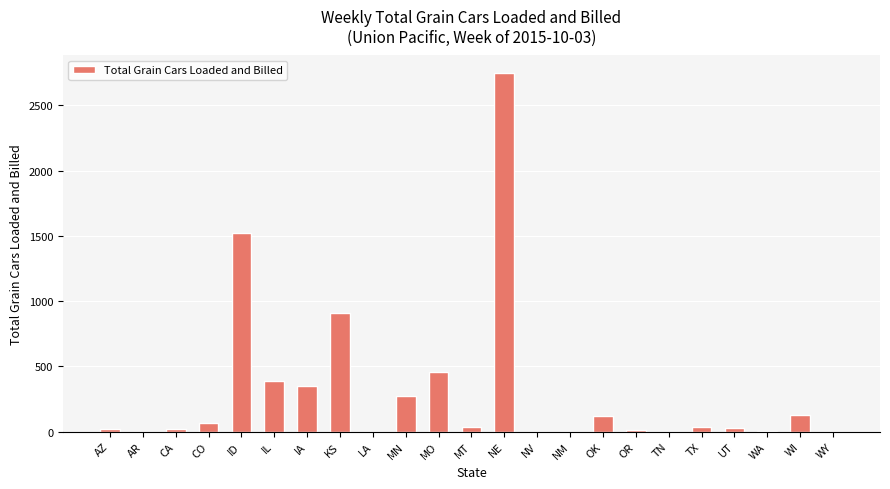

The value at ID is 685. True or false?

False